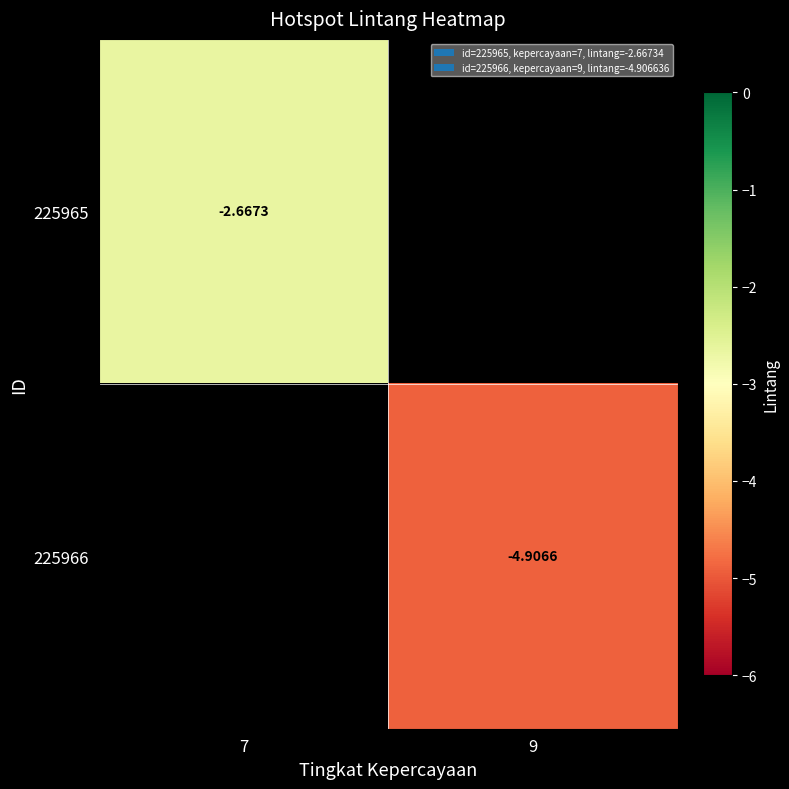

Rank the categories by 225965 value from lowest to highest.

7, 9